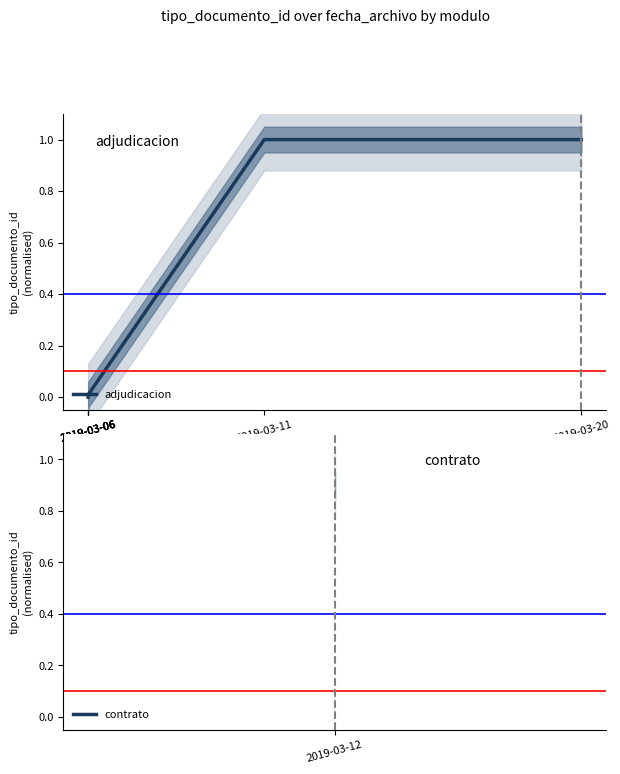

Does the chart have visible grid lines?

No